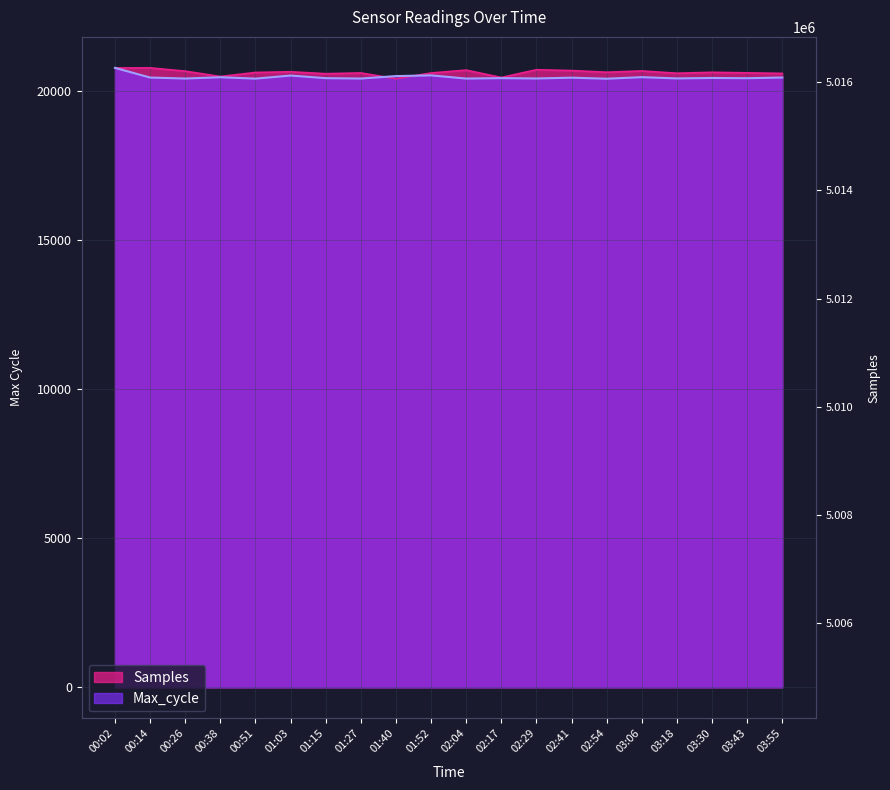

What is the minimum value for Max_cycle?

20410.0